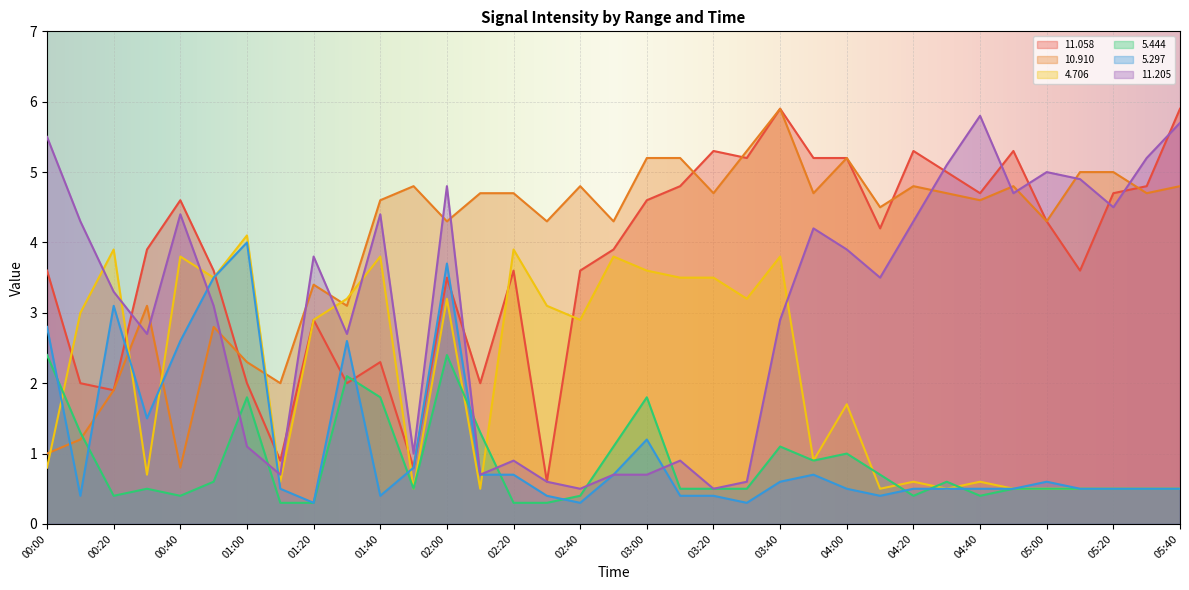

What is the label of the 9th point from the right?

04:20